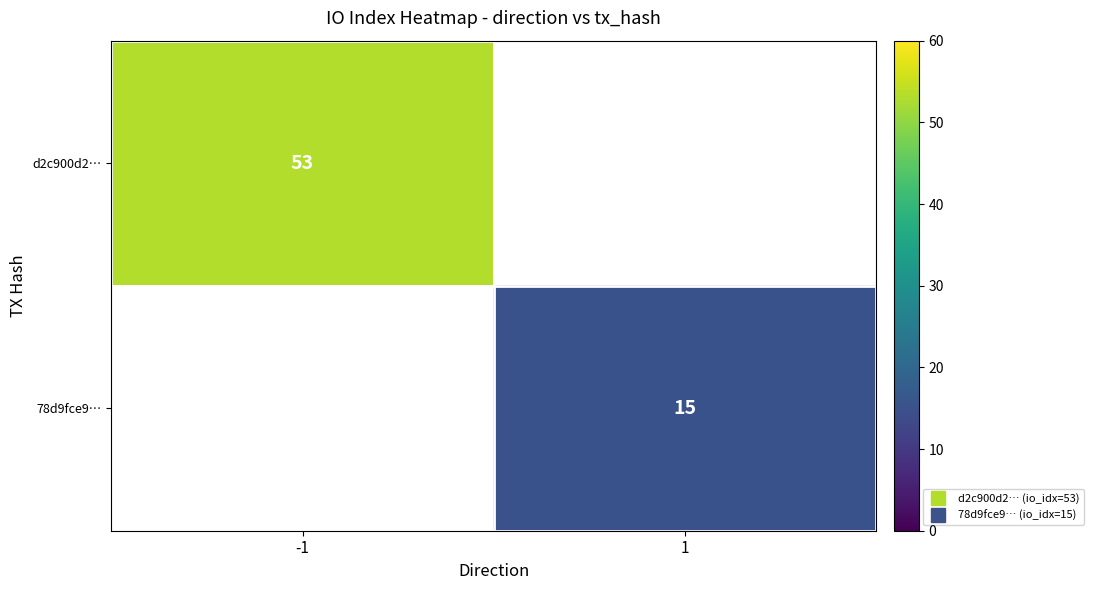

Which category has the lowest value across all series?

1